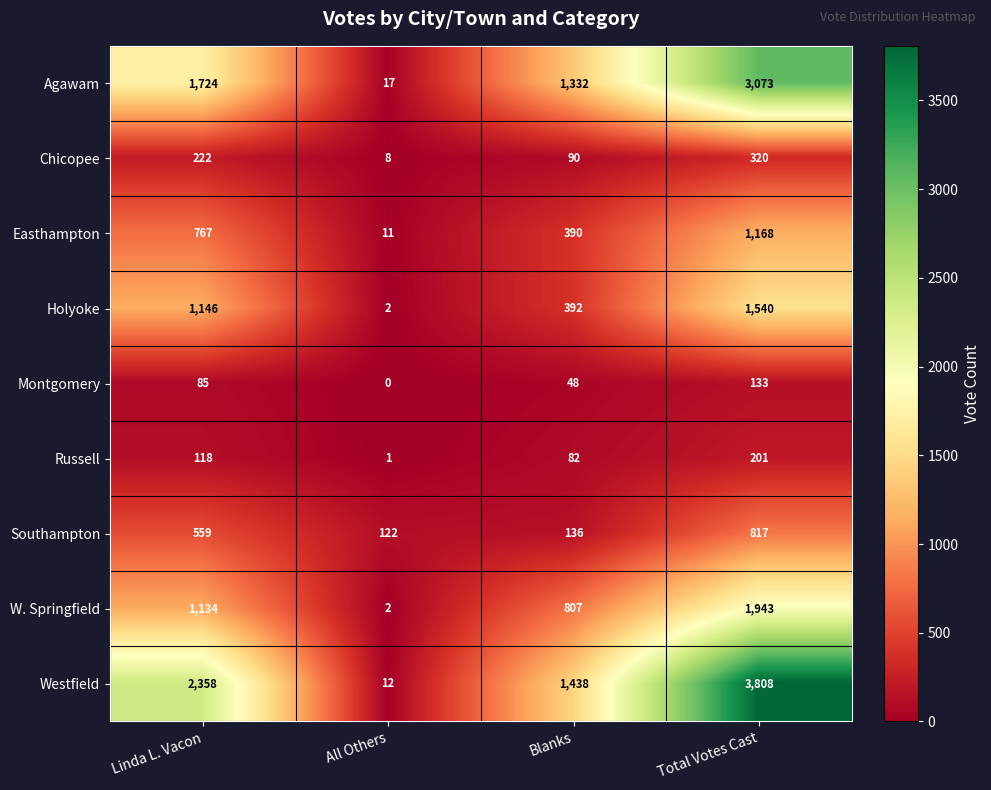

Rank the series by their maximum value, from highest to lowest.

Westfield, Agawam, W. Springfield, Holyoke, Easthampton, Southampton, Chicopee, Russell, Montgomery